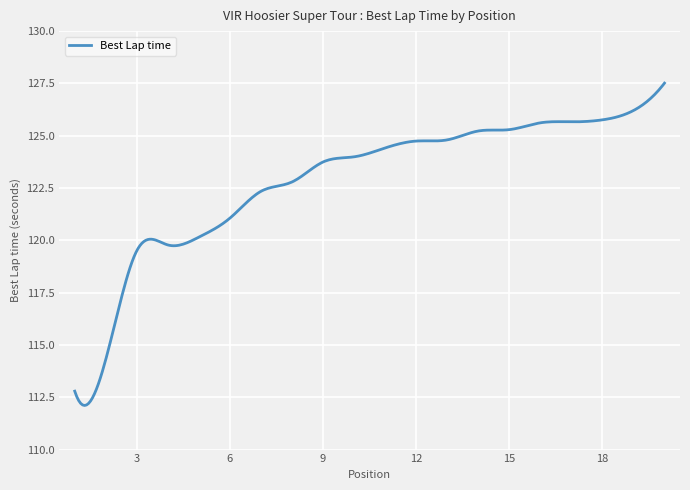

What is the sum of all values?

36865.9